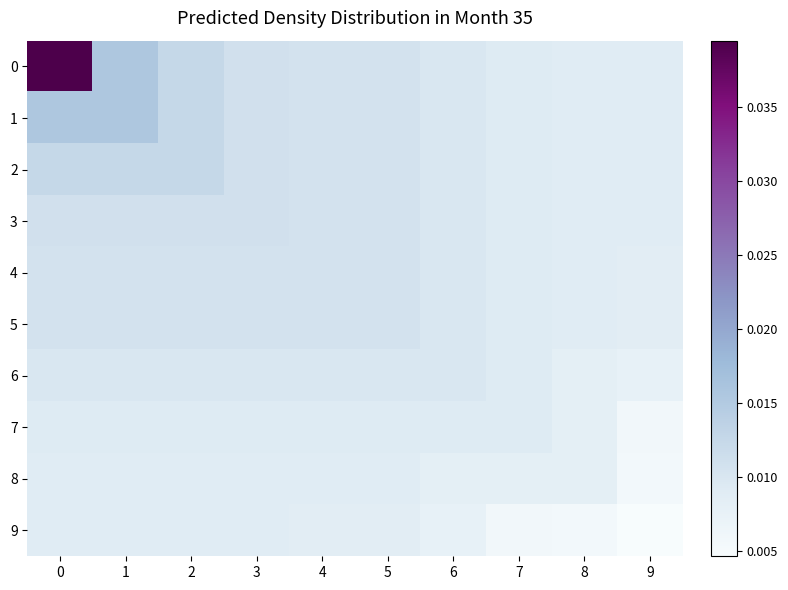

Reading left to right, transcribe all the data shown in this chart.

0: 0=0.0	1=0.0	2=0.0	3=0.0	4=0.0	5=0.0	6=0.0	7=0.0	8=0.0	9=0.0
1: 0=0.0	1=0.0	2=0.0	3=0.0	4=0.0	5=0.0	6=0.0	7=0.0	8=0.0	9=0.0
2: 0=0.0	1=0.0	2=0.0	3=0.0	4=0.0	5=0.0	6=0.0	7=0.0	8=0.0	9=0.0
3: 0=0.0	1=0.0	2=0.0	3=0.0	4=0.0	5=0.0	6=0.0	7=0.0	8=0.0	9=0.0
4: 0=0.0	1=0.0	2=0.0	3=0.0	4=0.0	5=0.0	6=0.0	7=0.0	8=0.0	9=0.0
5: 0=0.0	1=0.0	2=0.0	3=0.0	4=0.0	5=0.0	6=0.0	7=0.0	8=0.0	9=0.0
6: 0=0.0	1=0.0	2=0.0	3=0.0	4=0.0	5=0.0	6=0.0	7=0.0	8=0.0	9=0.0
7: 0=0.0	1=0.0	2=0.0	3=0.0	4=0.0	5=0.0	6=0.0	7=0.0	8=0.0	9=0.0
8: 0=0.0	1=0.0	2=0.0	3=0.0	4=0.0	5=0.0	6=0.0	7=0.0	8=0.0	9=0.0
9: 0=0.0	1=0.0	2=0.0	3=0.0	4=0.0	5=0.0	6=0.0	7=0.0	8=0.0	9=0.0